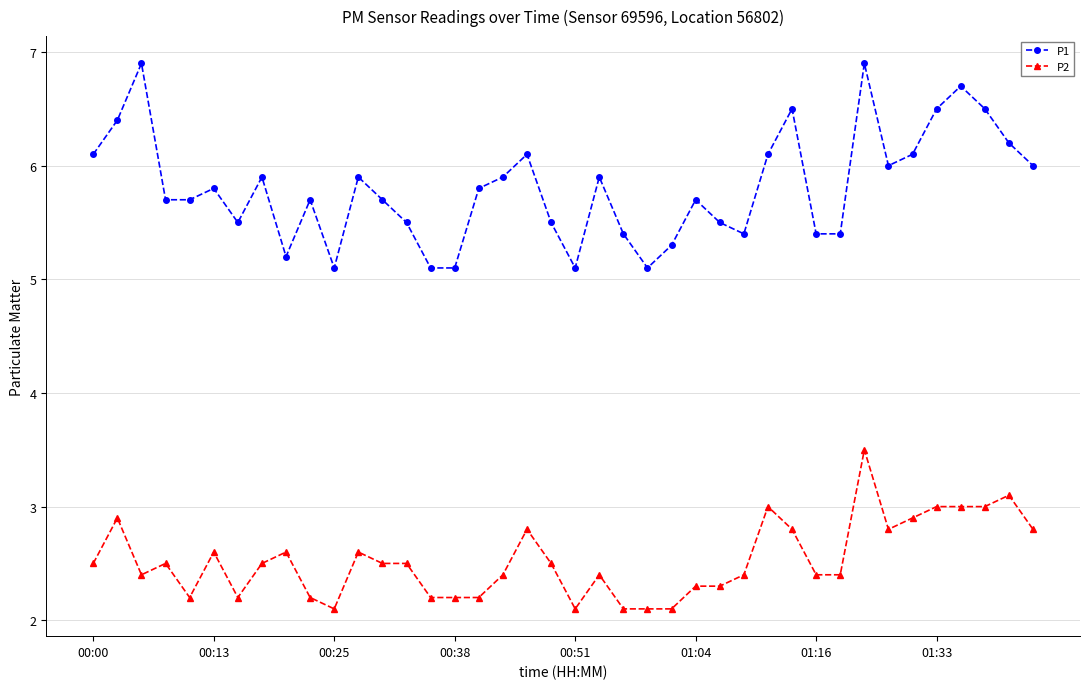

True or false: P1 and P2 cross at least once.

False